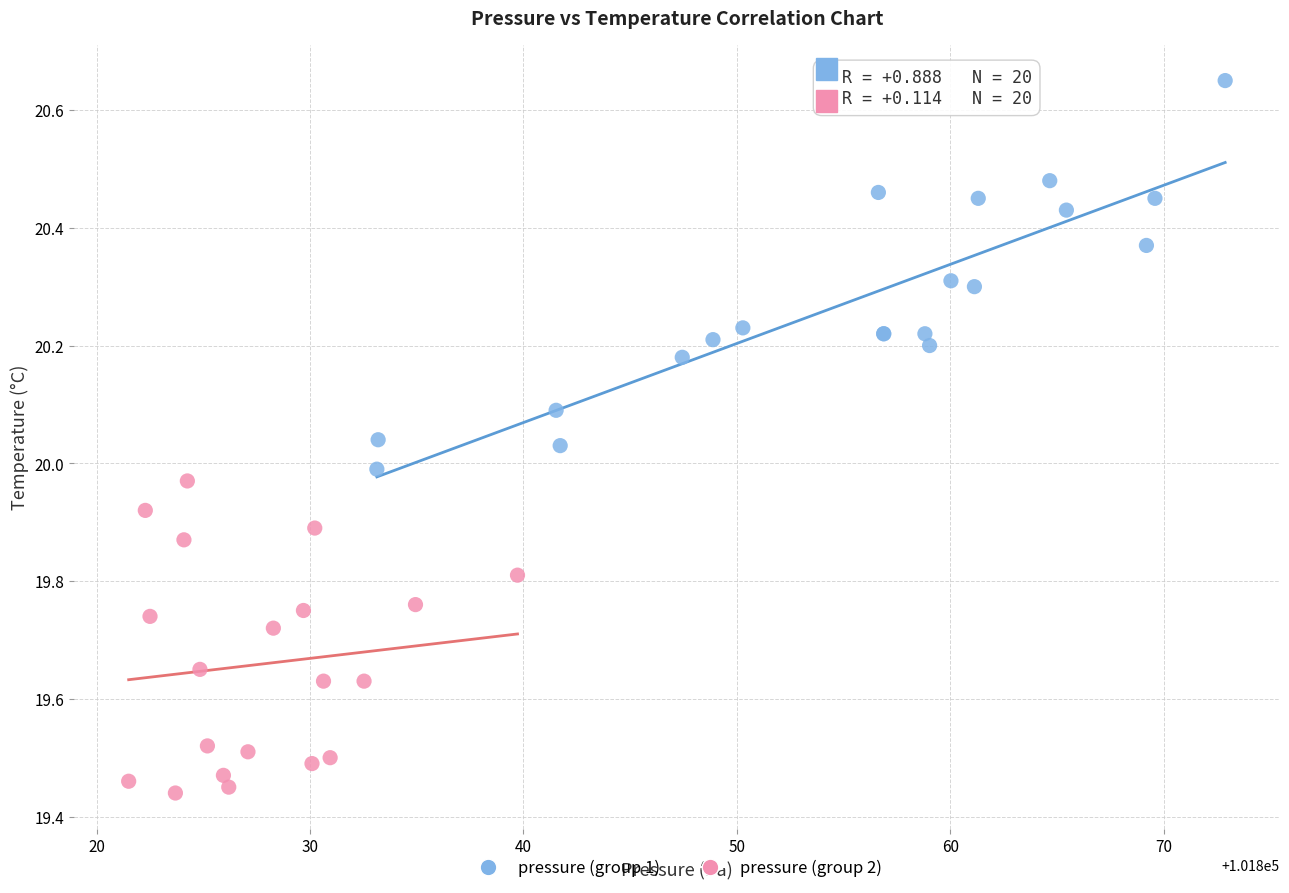

Which series reaches the minimum Y coordinate?

pressure (group 2)